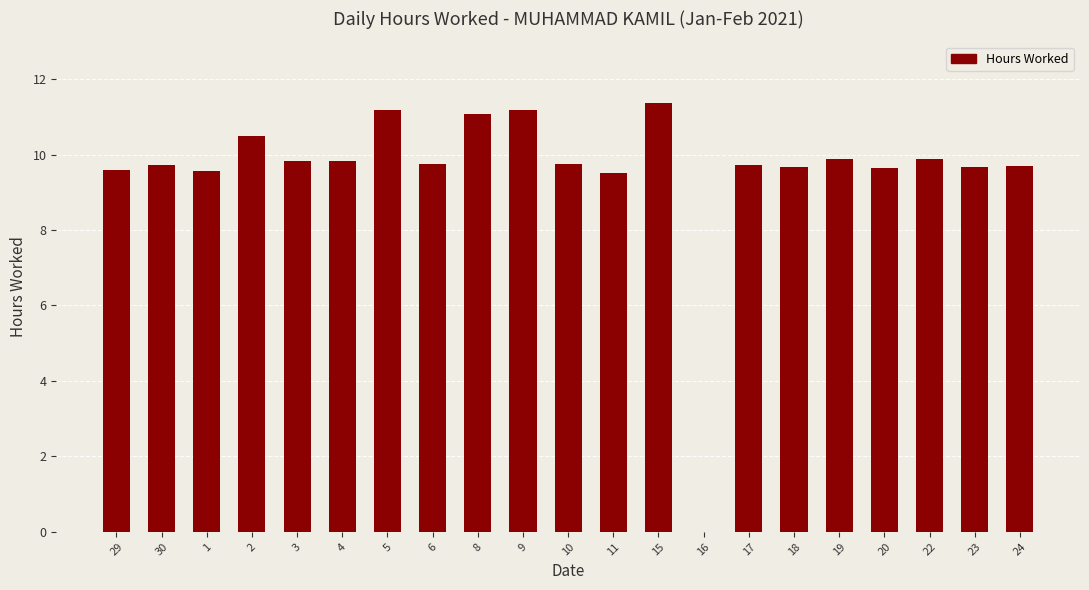

What is the maximum value shown in the chart?

11.4